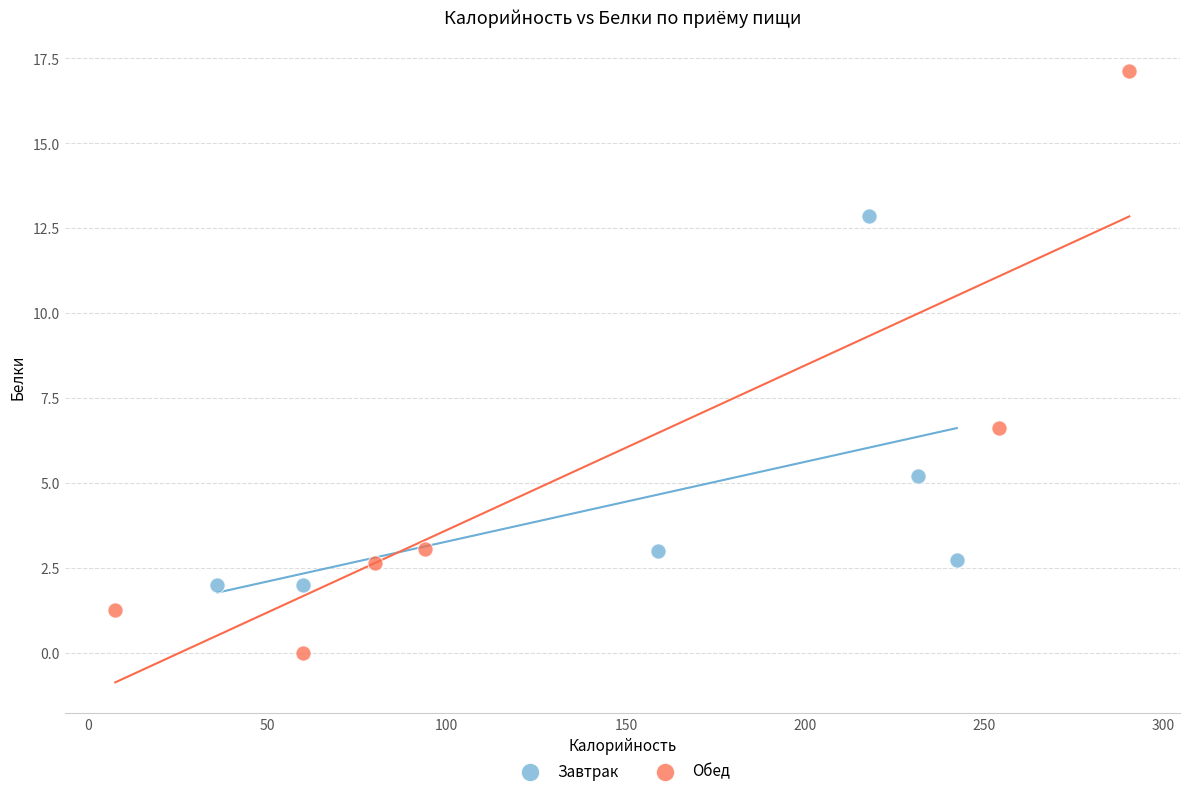

Which series contains the highest Y value?

Обед